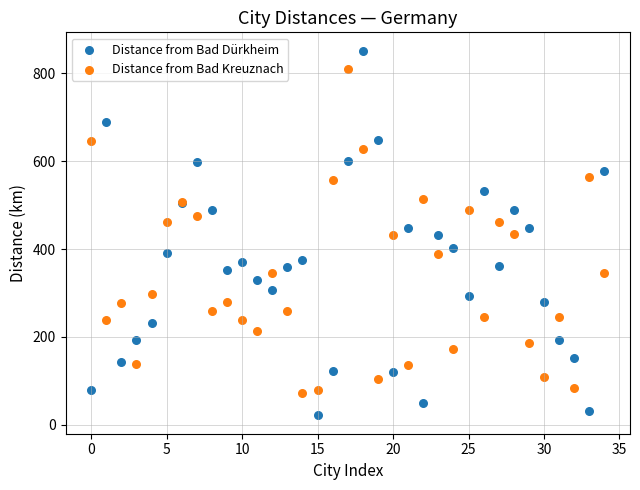

Which series has the largest Y range (max minus min)?

Distance from Bad Dürkheim